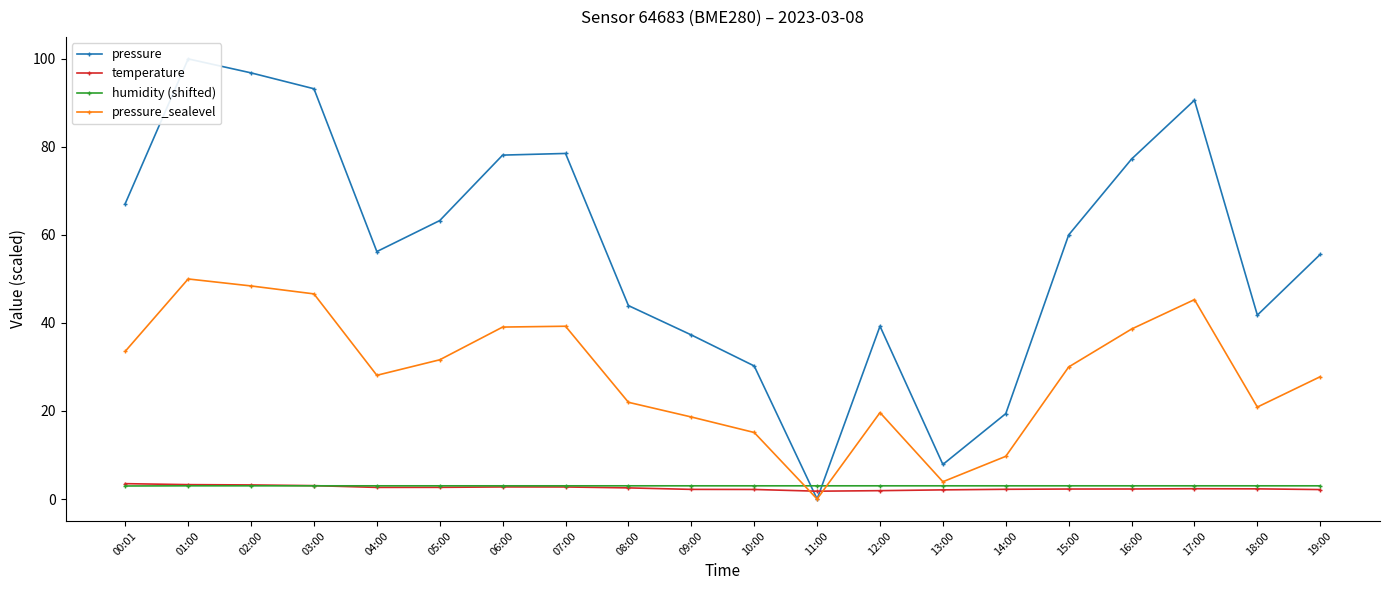

How many times do temperature and humidity (shifted) cross each other?

1